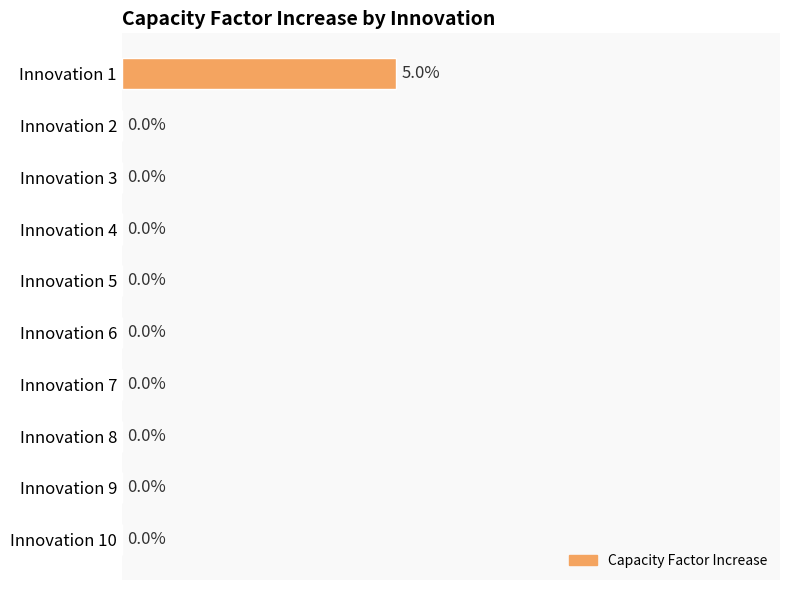

Which category has the highest value across all series?

Innovation 1